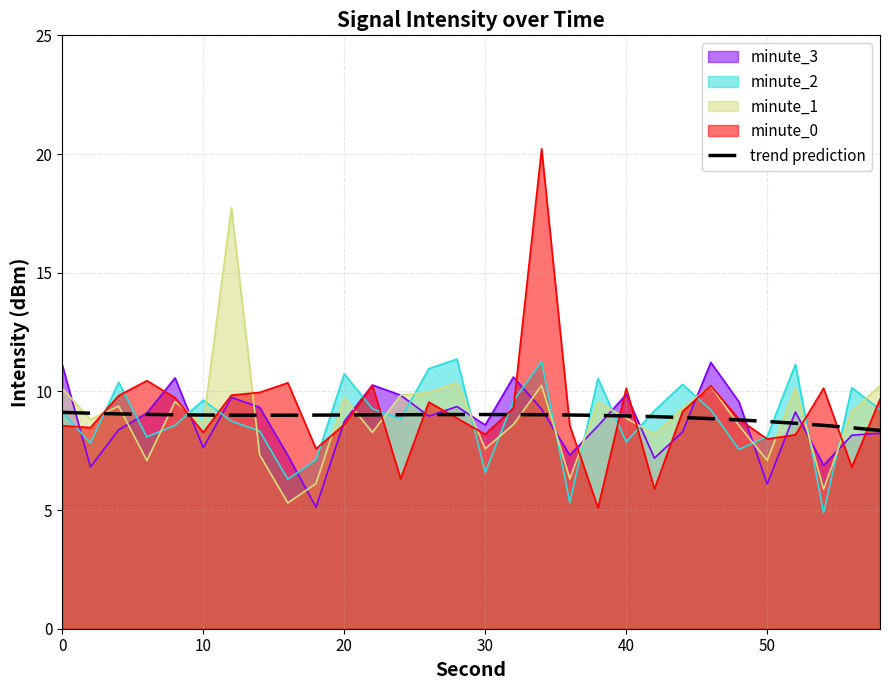

What is the difference between the maximum and minimum values?

0.8